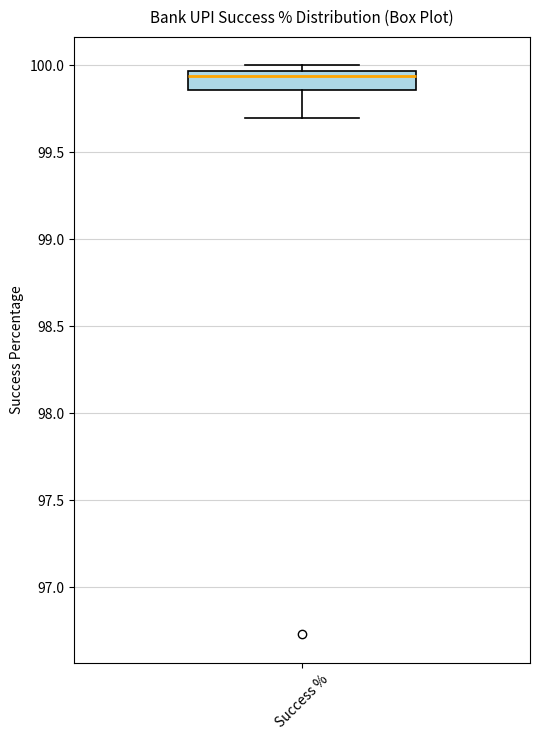

Where is the lower edge of the box for Success % on the y-axis? The values are not printed on the chart, so give them approximately, as read against the axis.

99.85